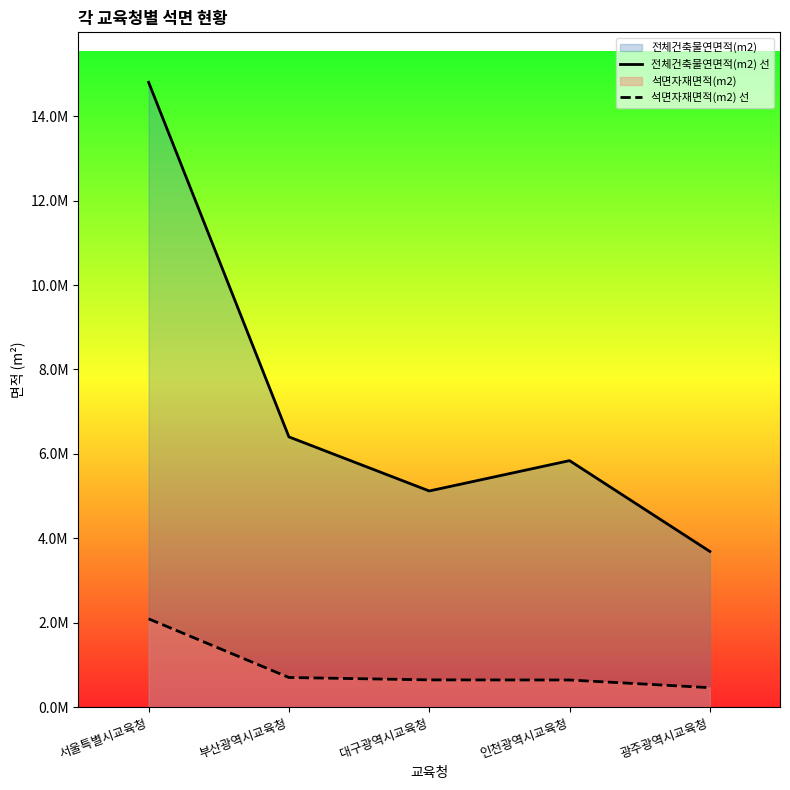

What value does the 전체건축물연면적(m2) 선 series have at 대구광역시교육청?

5120124.0